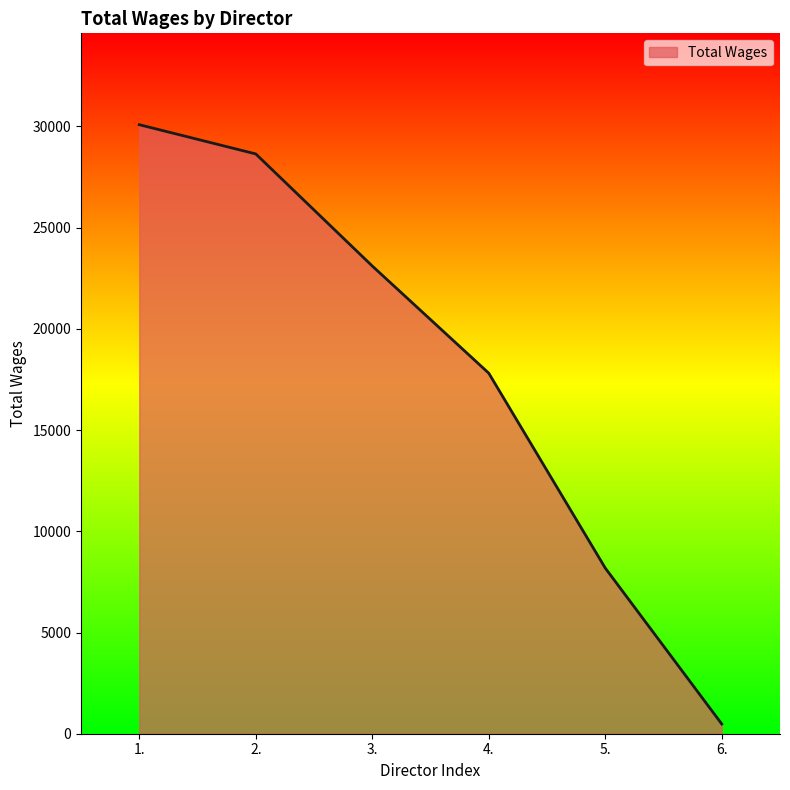

What is the difference between the second highest and minimum values?

28159